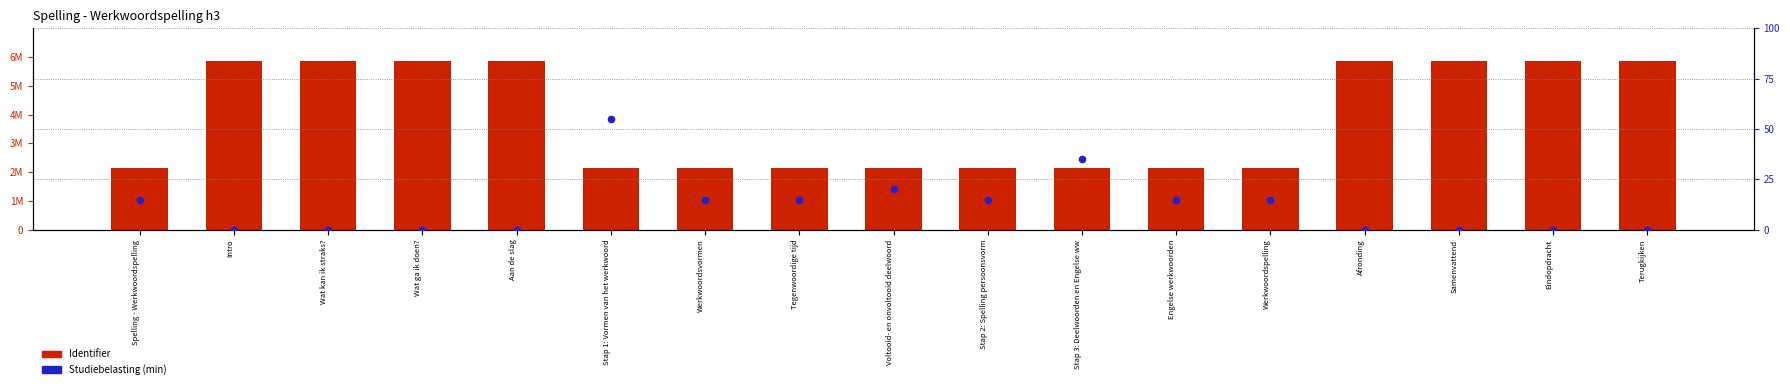

At how many categories does at least one series exceed 3772580?

8